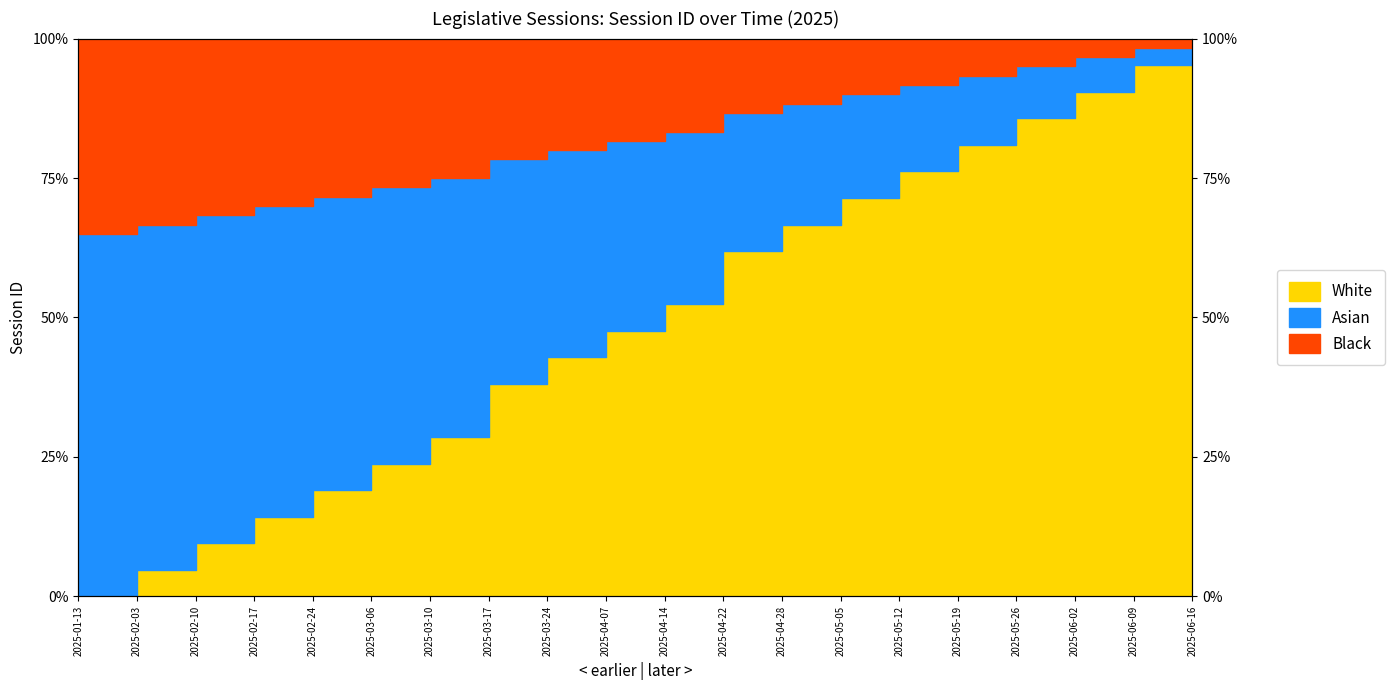

What position from the right is 2025-04-22?

9